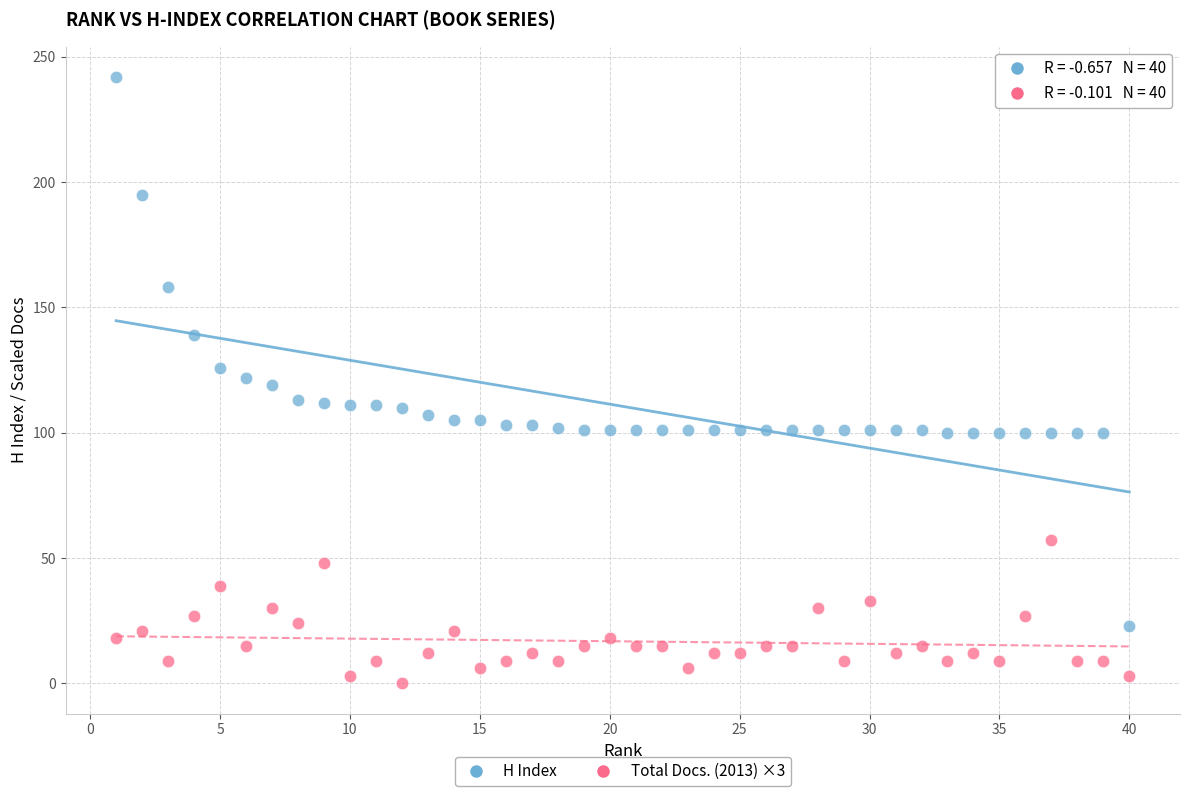

Which series contains the highest Y value?

H Index